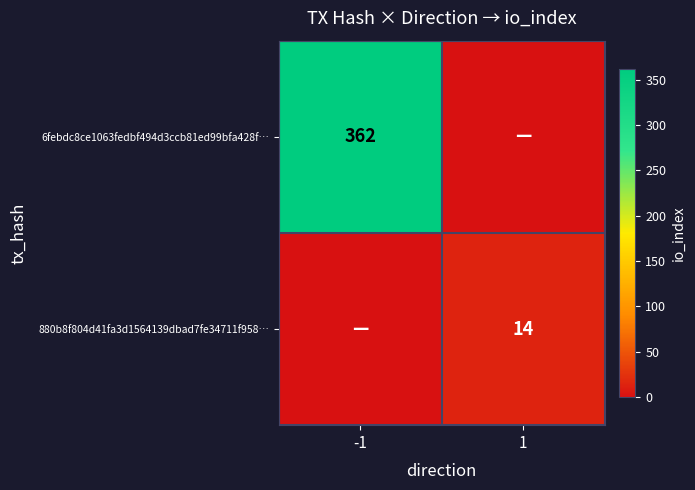

Count the number of categories in the chart.

2